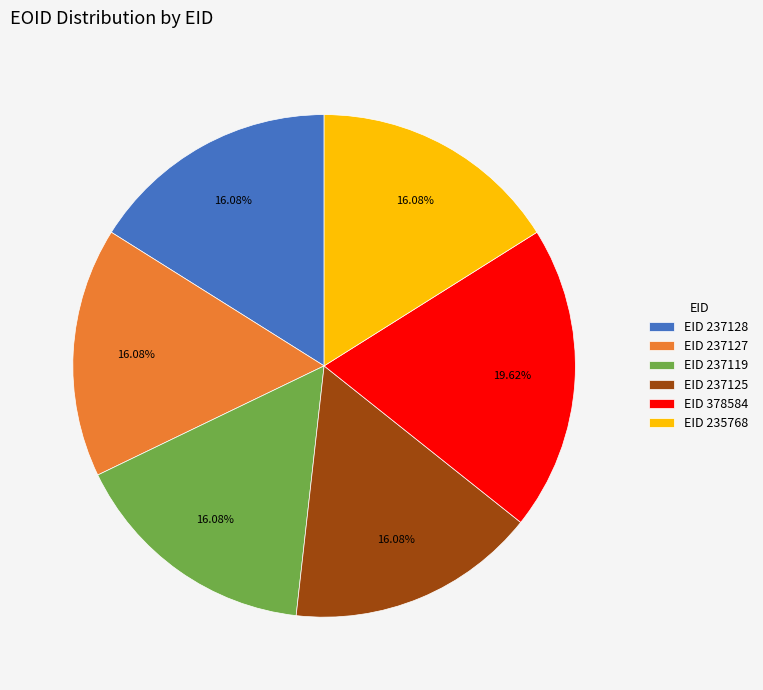

Do EID 237128 and EID 237119 together represent more than half of the pie?

No